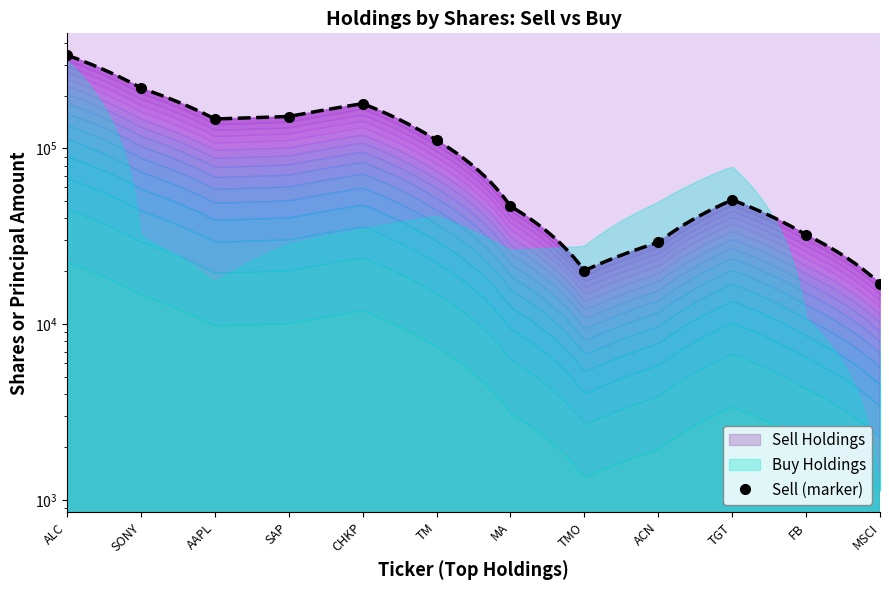

How many interior local peaks (higher than both neighbors) does the data have?

2